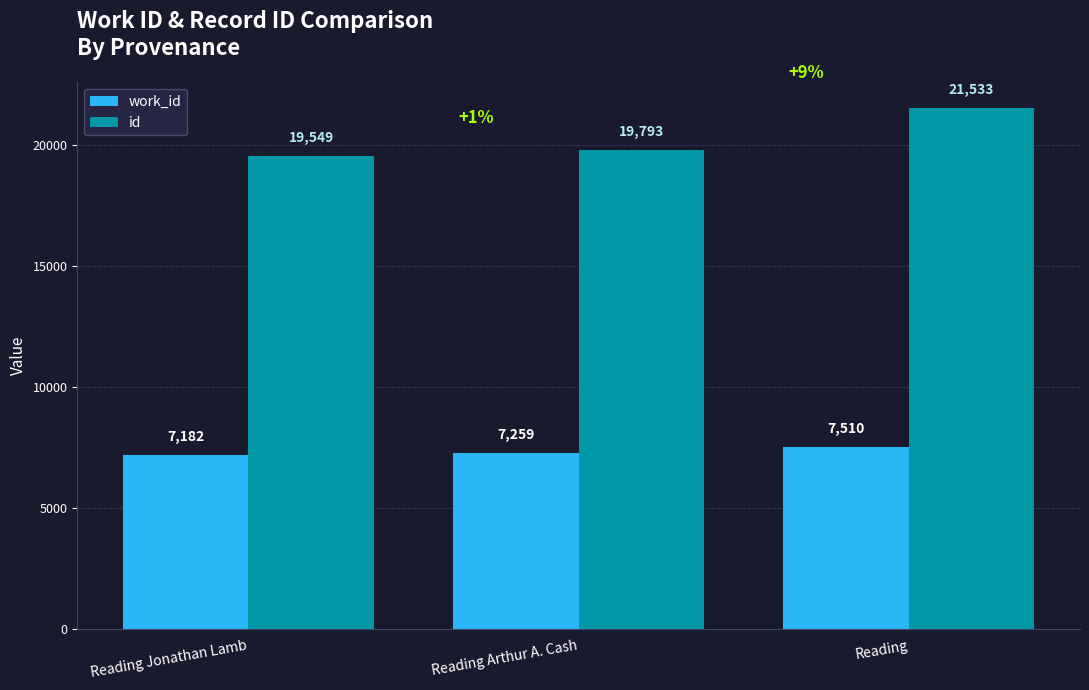

What is the average value of the work_id series?

7317